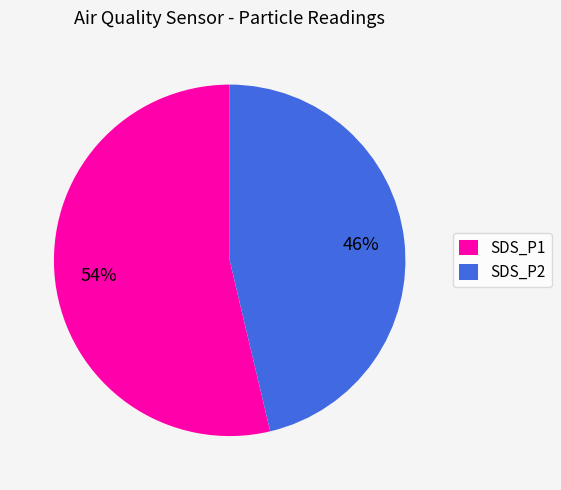

Is it true that SDS_P1 is 45% of the pie?

False